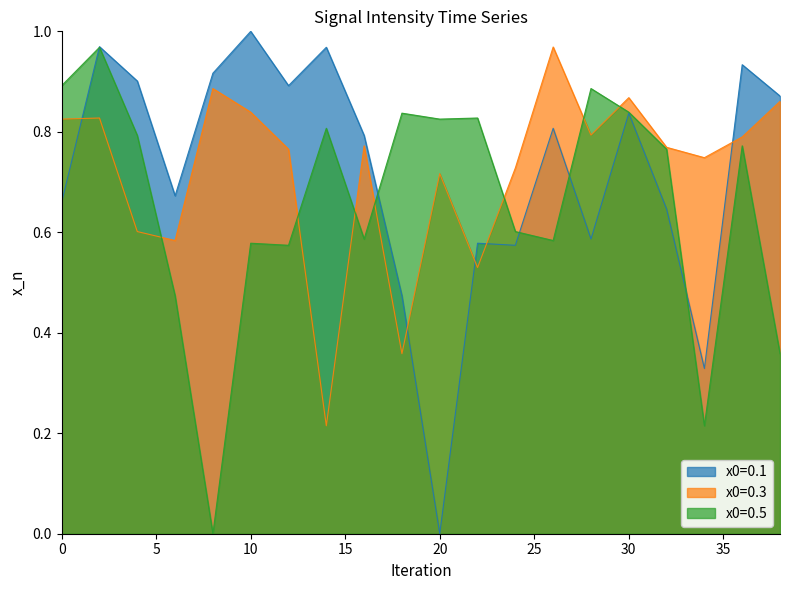

Rank the series by their maximum value, from highest to lowest.

intensity_norm_1, intensity_norm_2, intensity_norm_3